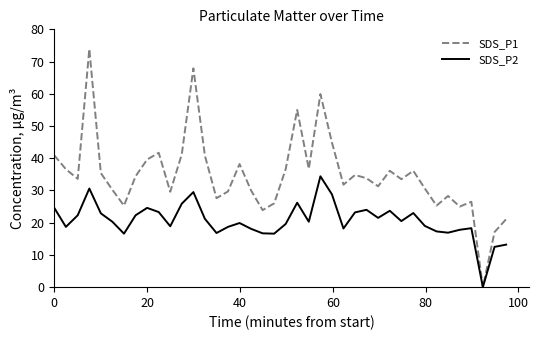

What is the difference between the maximum and minimum values in the SDS_P1 series?

73.9